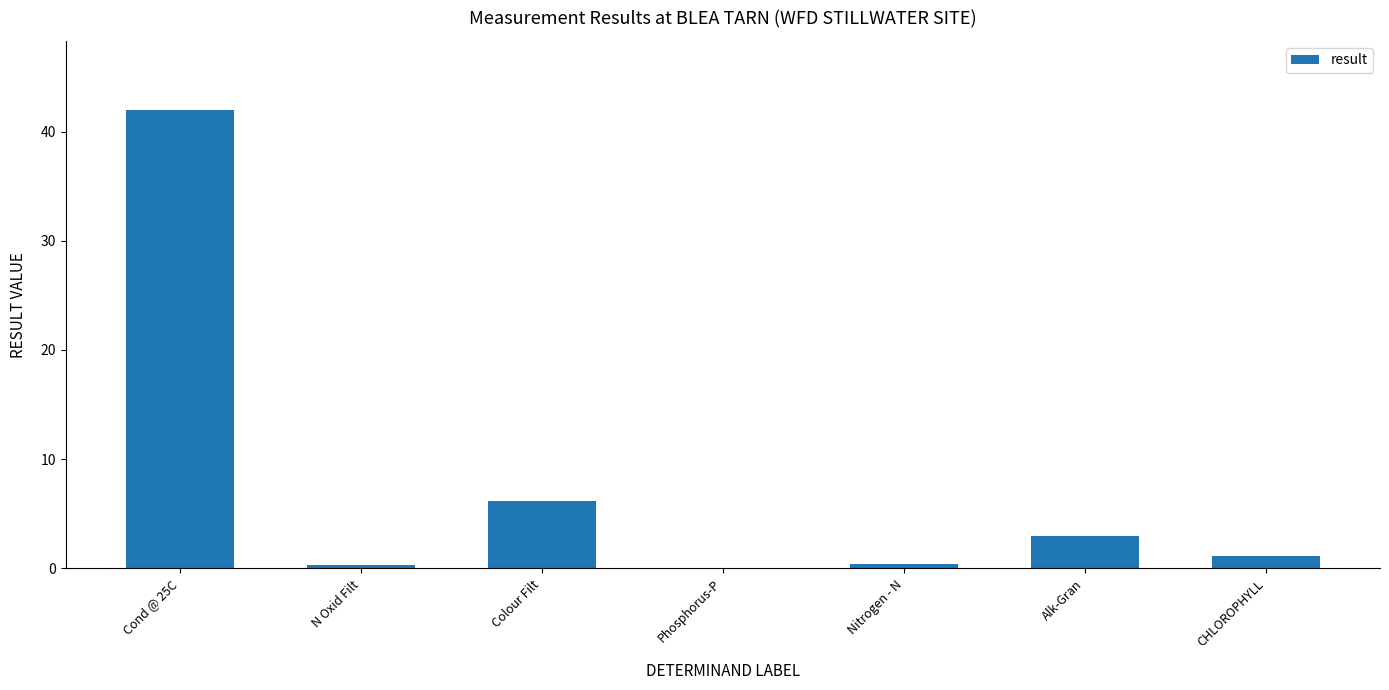

Is it true that the value at Cond @ 25C is 42.0?

True